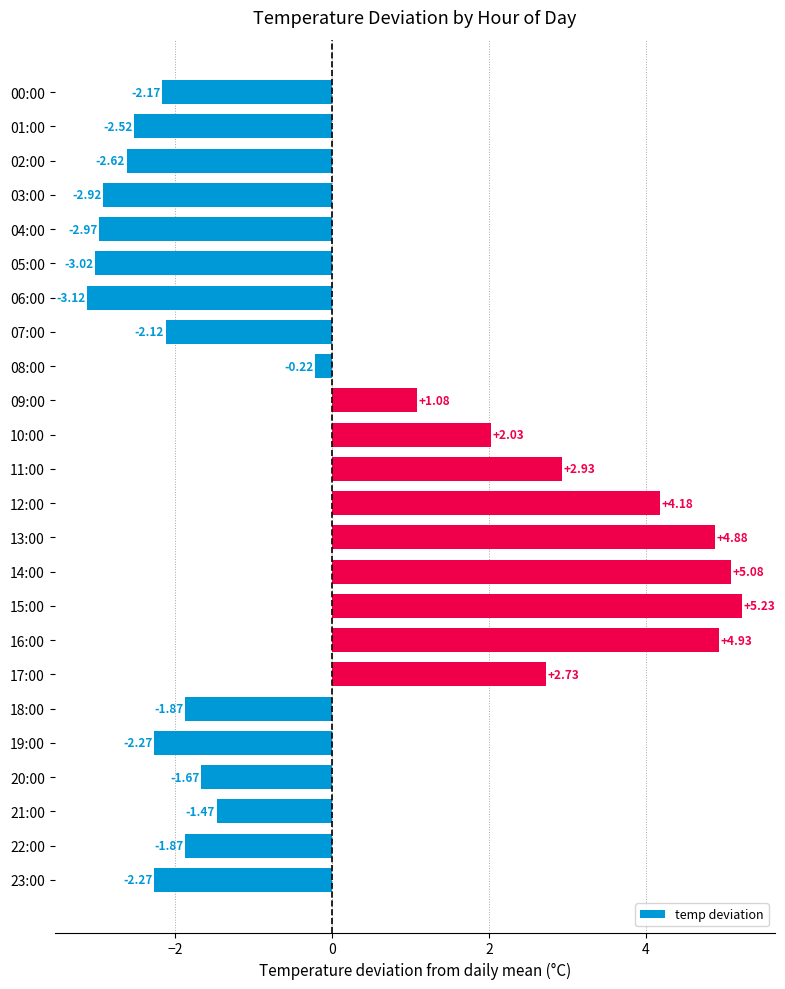

Between 19:00 and 01:00, which is larger?

19:00